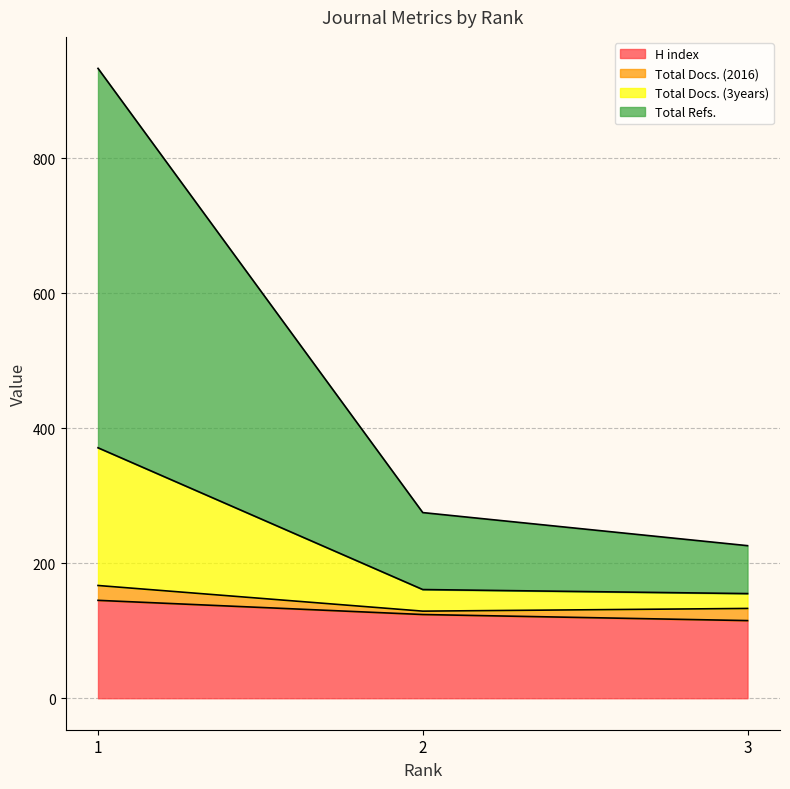

What are all the series names shown in the legend?

H index, Total Docs. (2016), Total Docs. (3years), Total Refs.